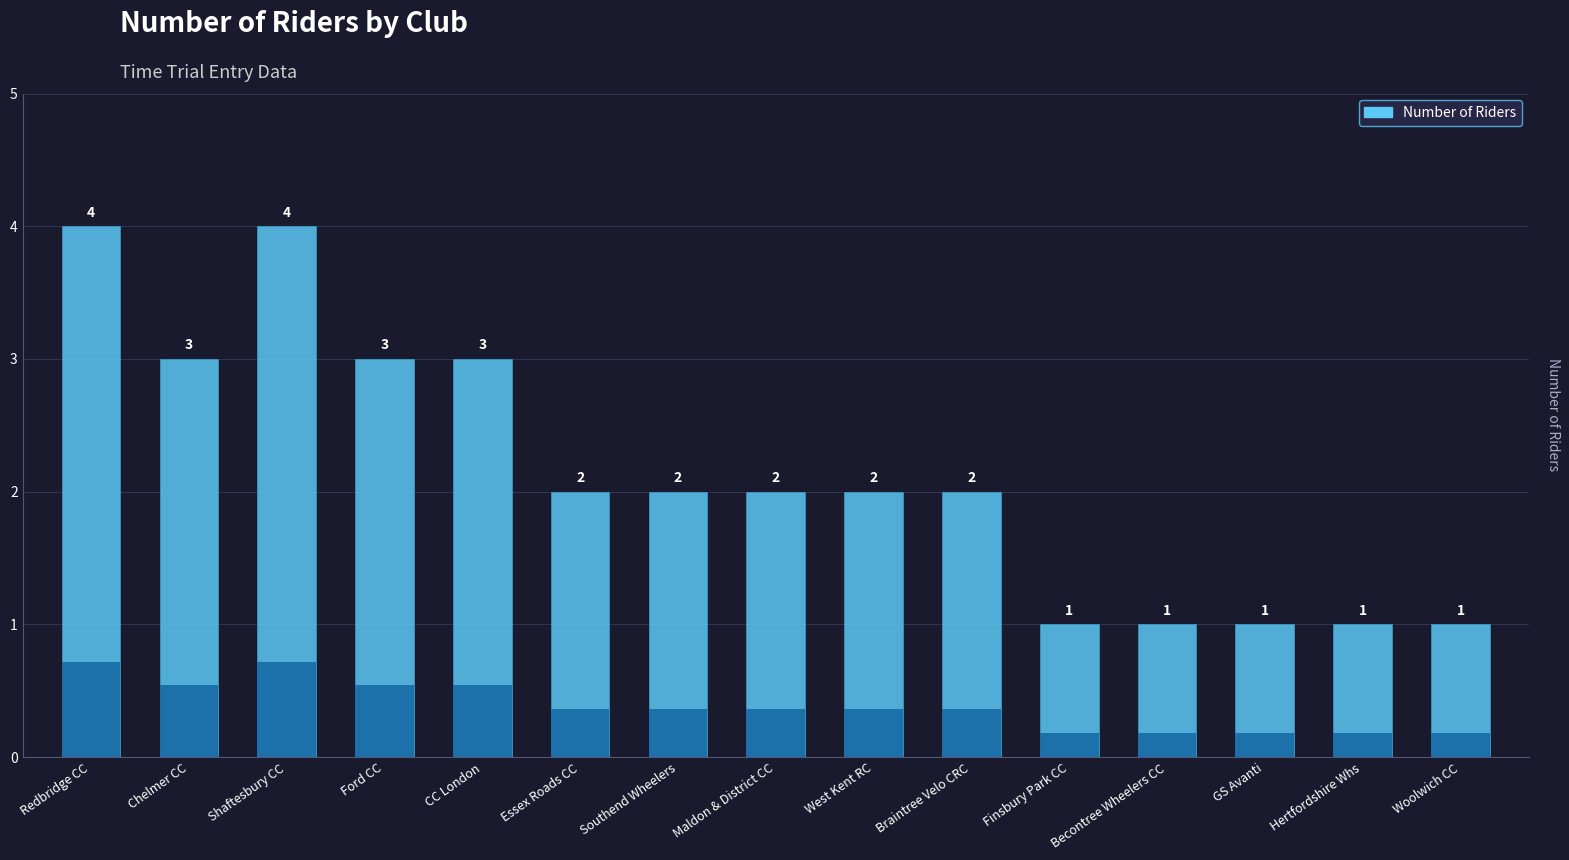

What is the difference between the maximum and minimum values?

3